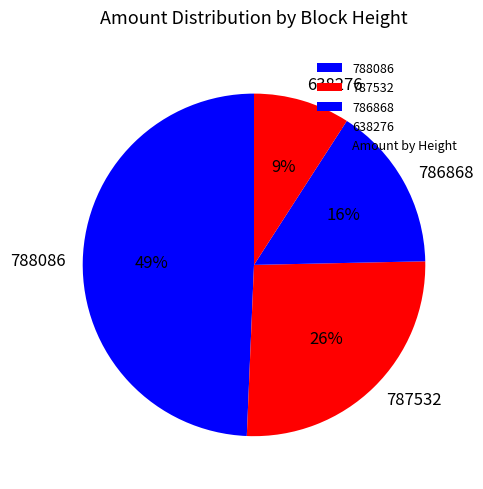

Which slice is the largest?

788086